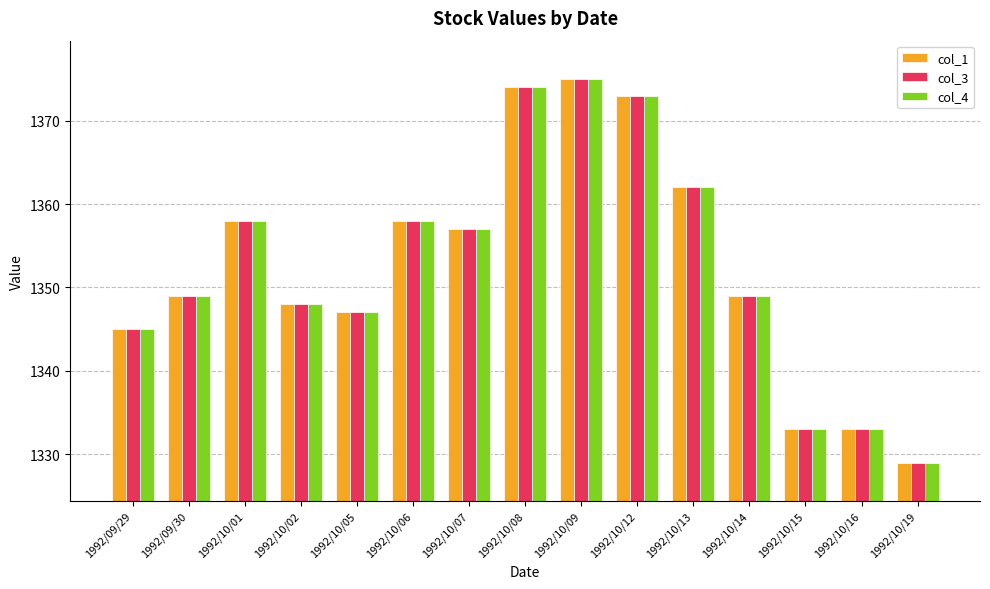

What is the sum of the col_4 values at 1992/10/07 and 1992/10/16?

2690